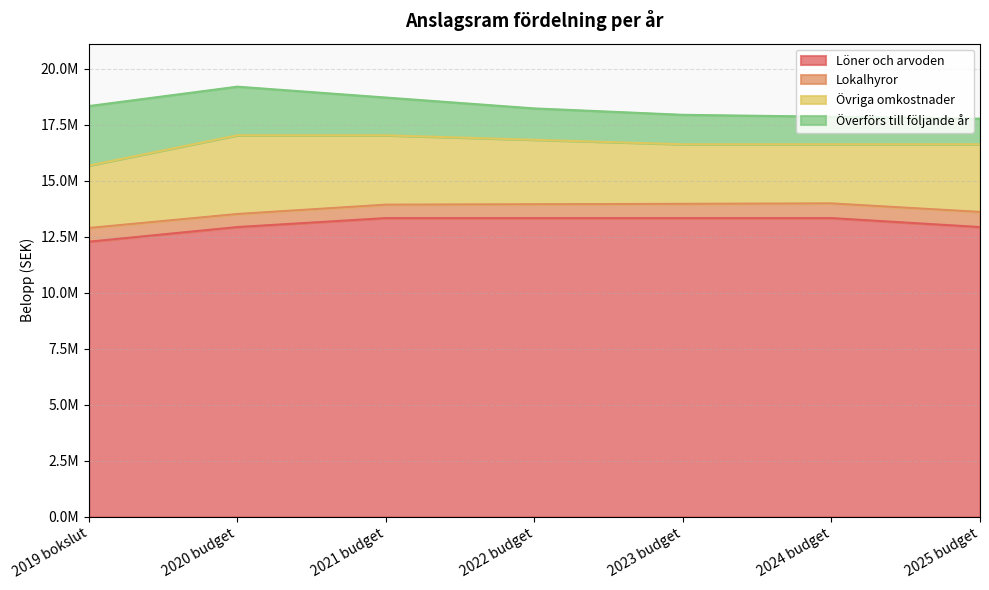

True or false: Överförs till följande år and Övriga omkostnader intersect in this chart.

False